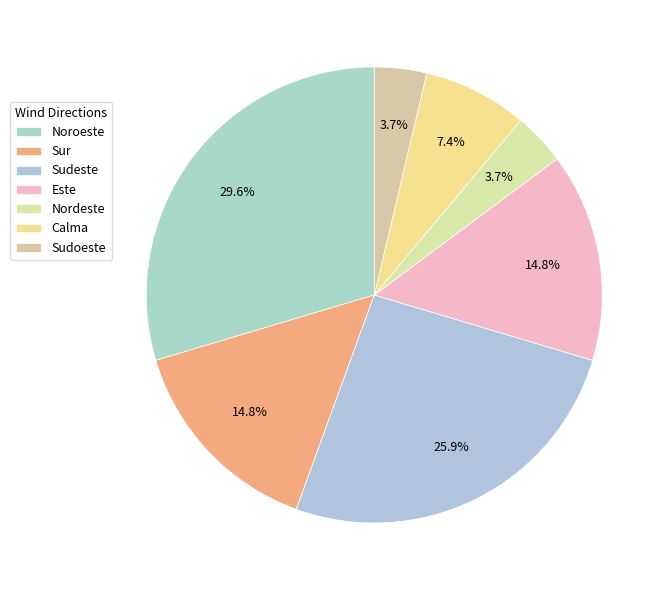

What is the change in value from Sudeste to Este?

-3